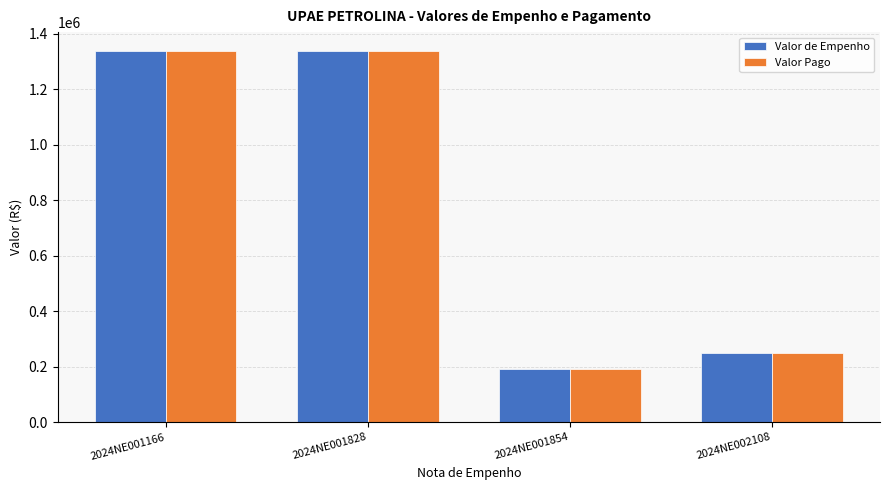

At which label is Valor Pago closest to 766415?

2024NE002108